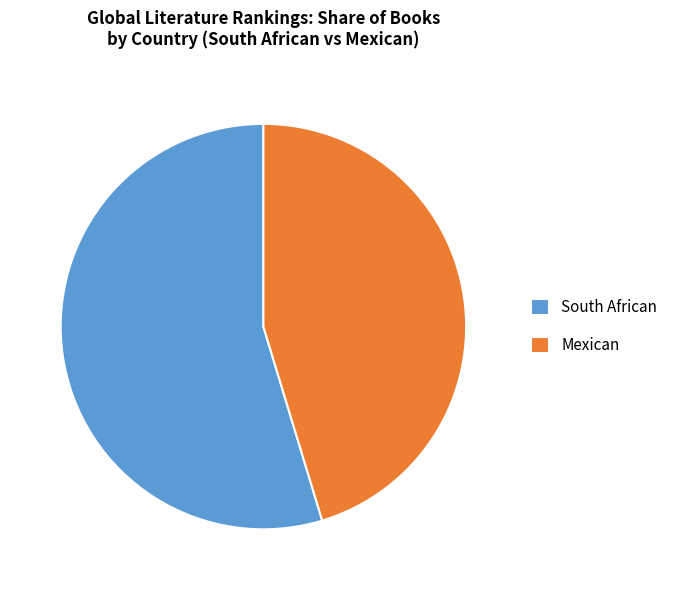

Which slice is the largest?

South African